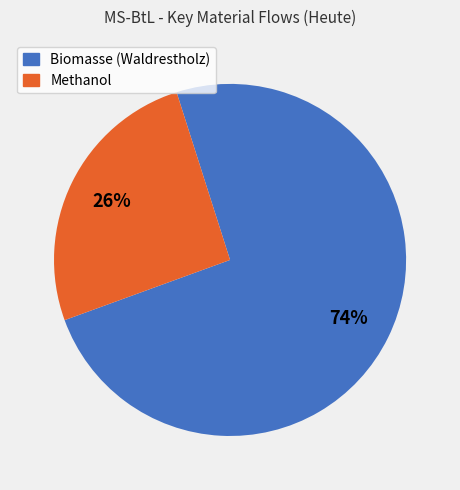

What is the majority slice?

Biomasse (Waldrestholz)